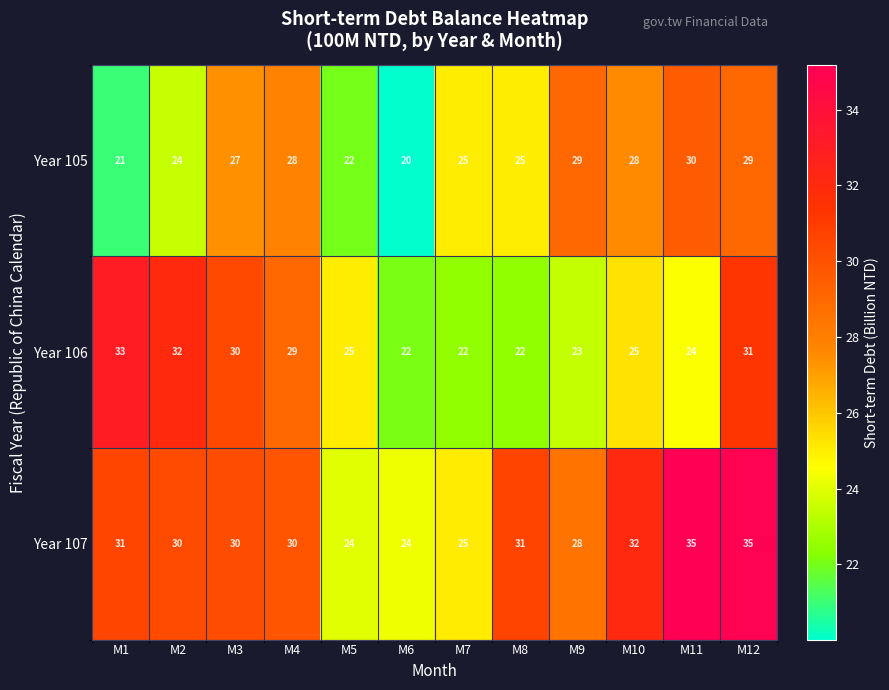

What is the greatest value displayed?

35